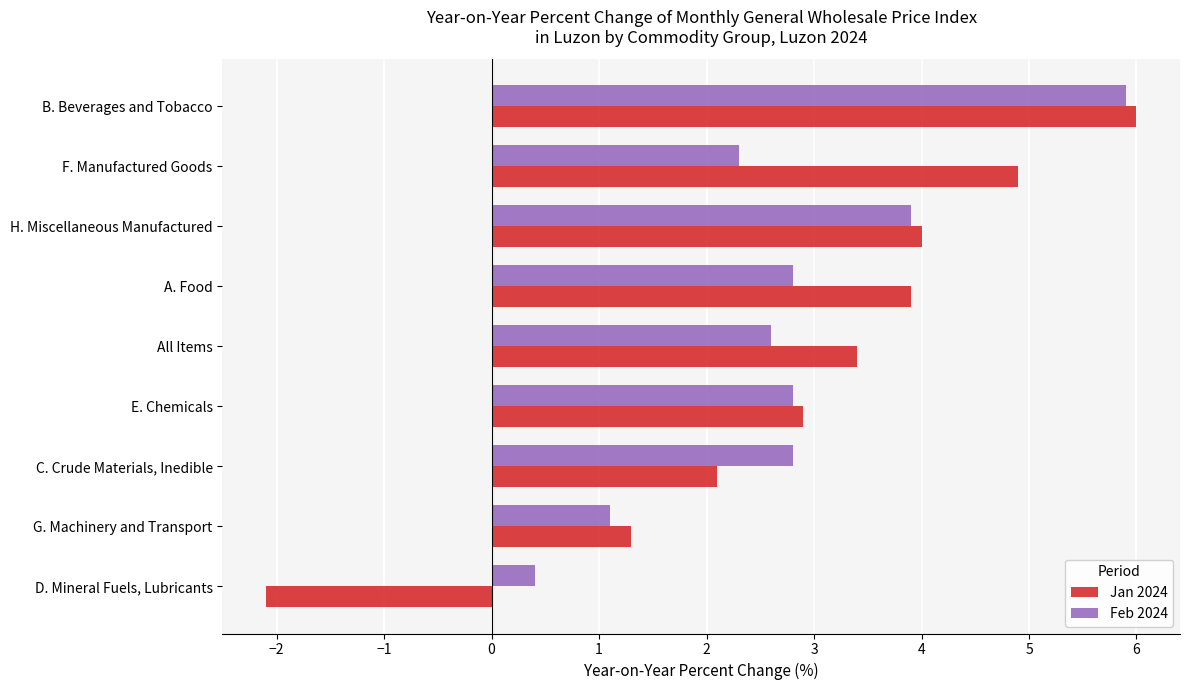

Between All Items and B. Beverages and Tobacco, which series saw the biggest shift?

Feb 2024